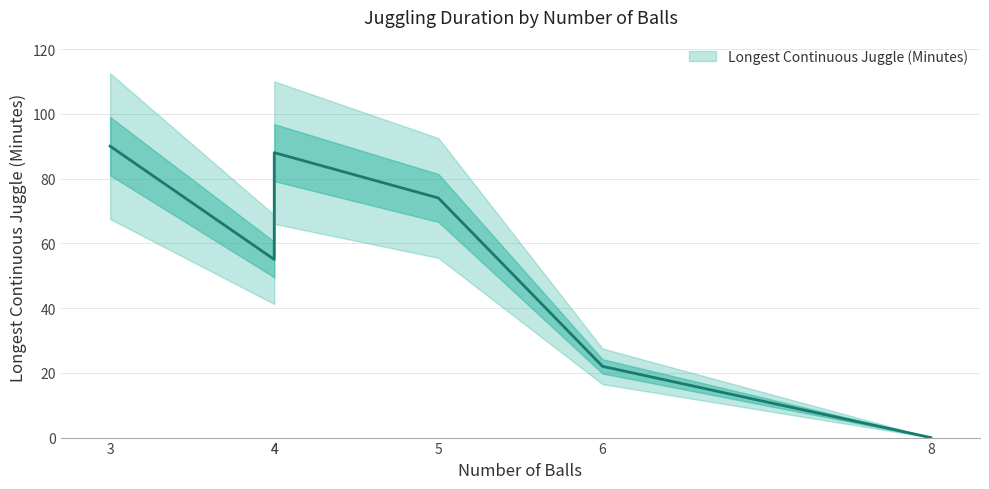

How many points are higher than both their immediate neighbors (excluding endpoints)?

1